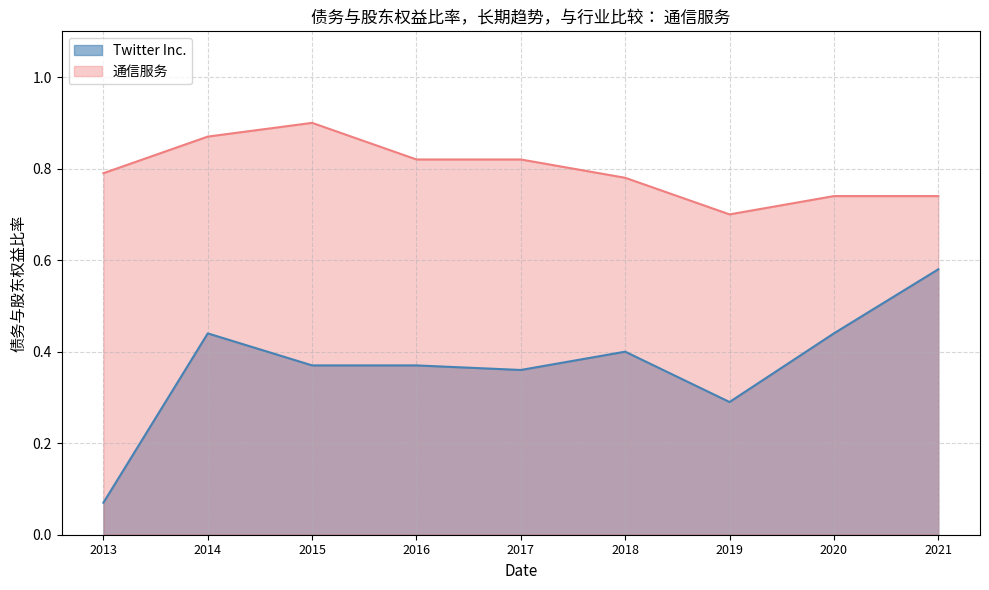

In 通信服务, how many points are higher than both neighbors (excluding endpoints)?

1